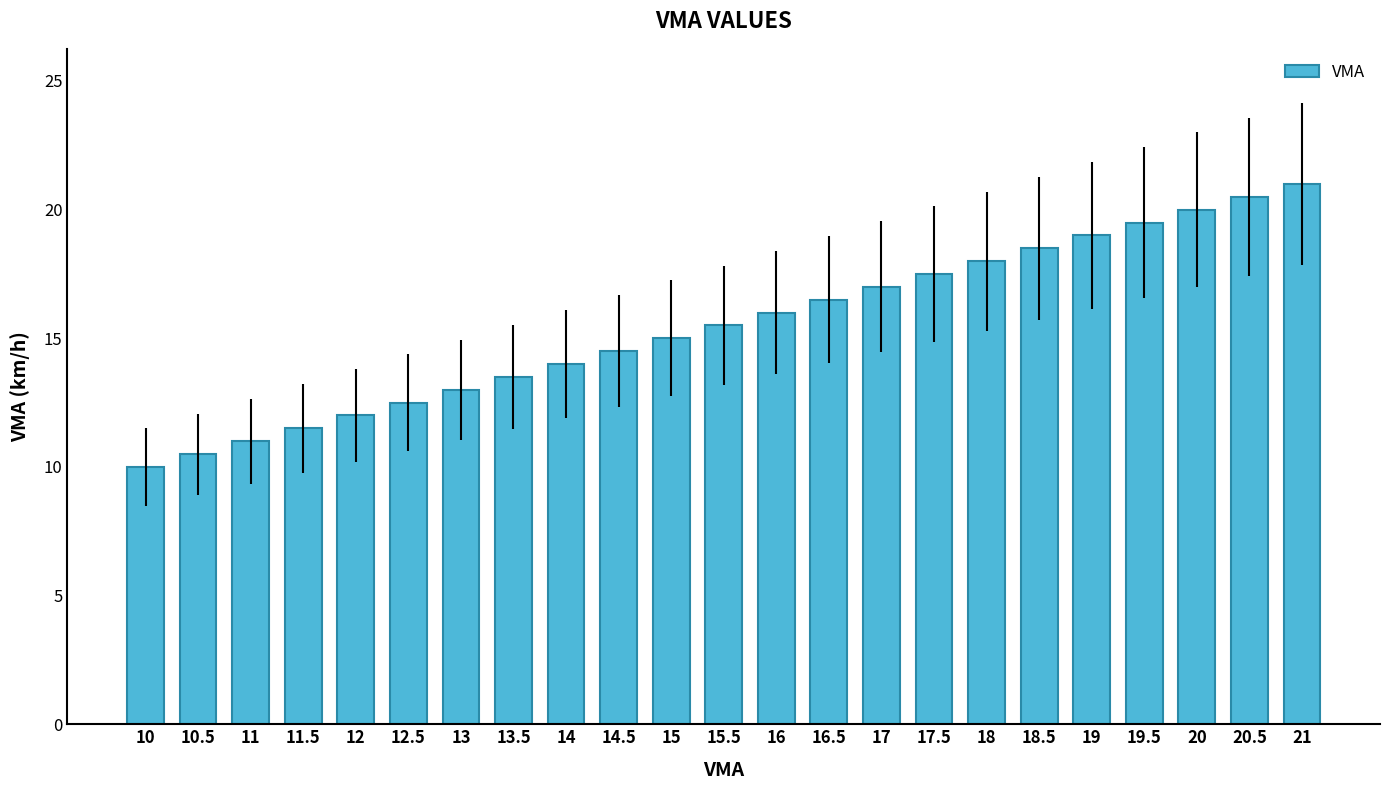

List the labels in order of value, smallest first.

10, 10.5, 11, 11.5, 12, 12.5, 13, 13.5, 14, 14.5, 15, 15.5, 16, 16.5, 17, 17.5, 18, 18.5, 19, 19.5, 20, 20.5, 21